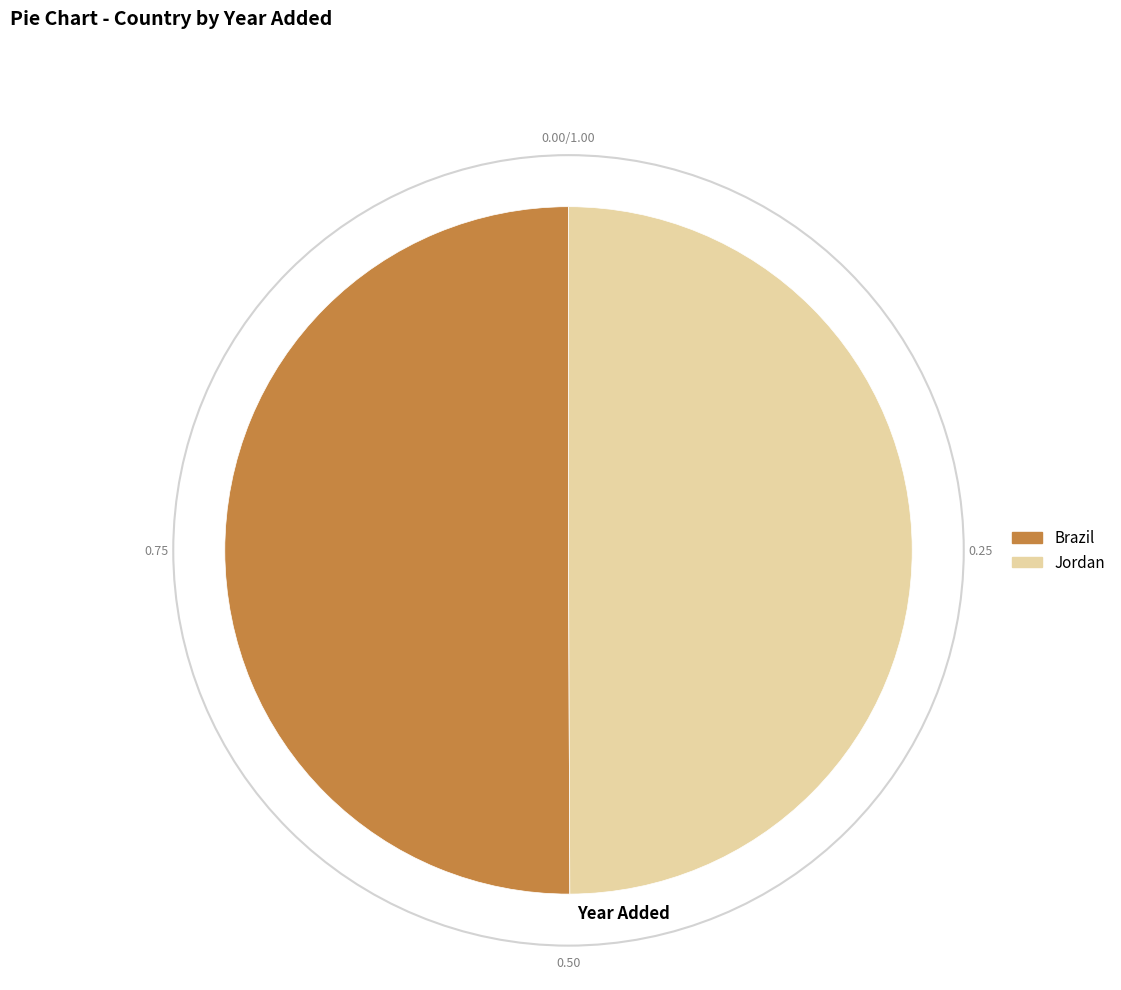

The Jordan slice represents 56% of the pie. True or false?

False